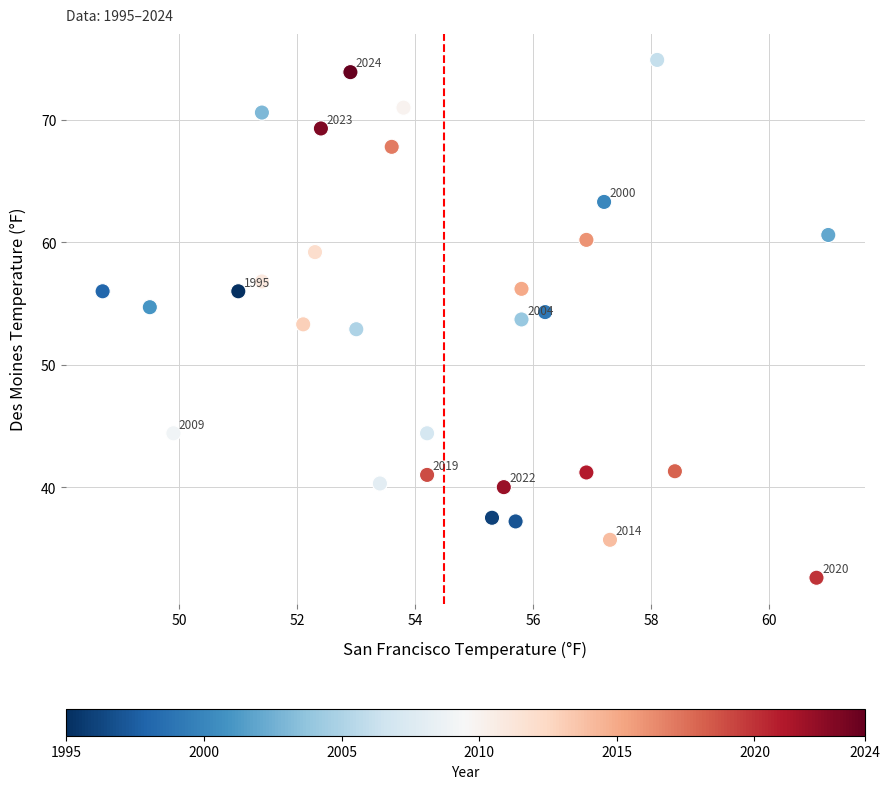

What is the range of X values (max minus min)?

12.3